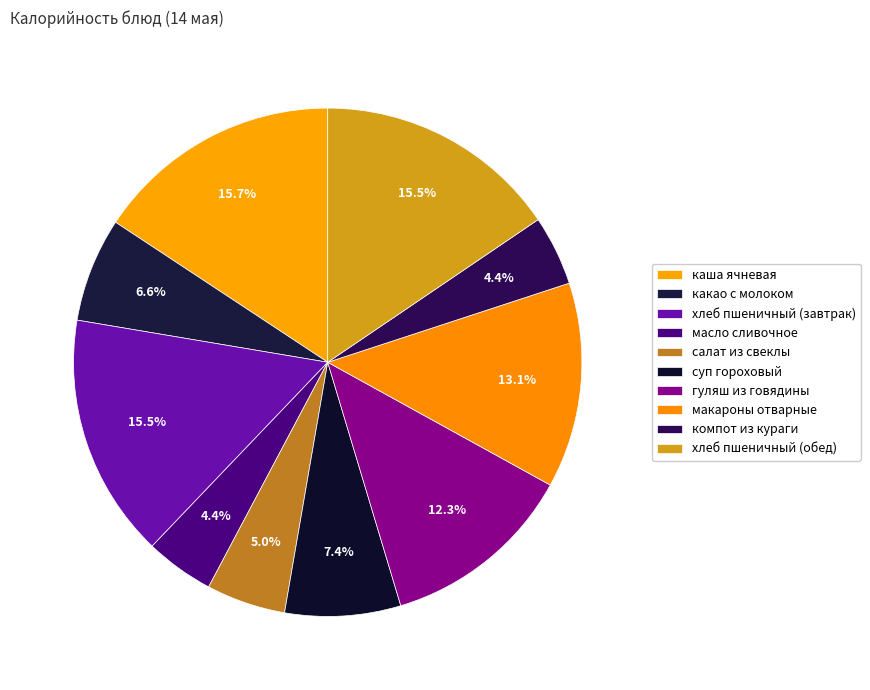

To the nearest percent, what is the combined percentage of суп гороховый and какао с молоком?

14%